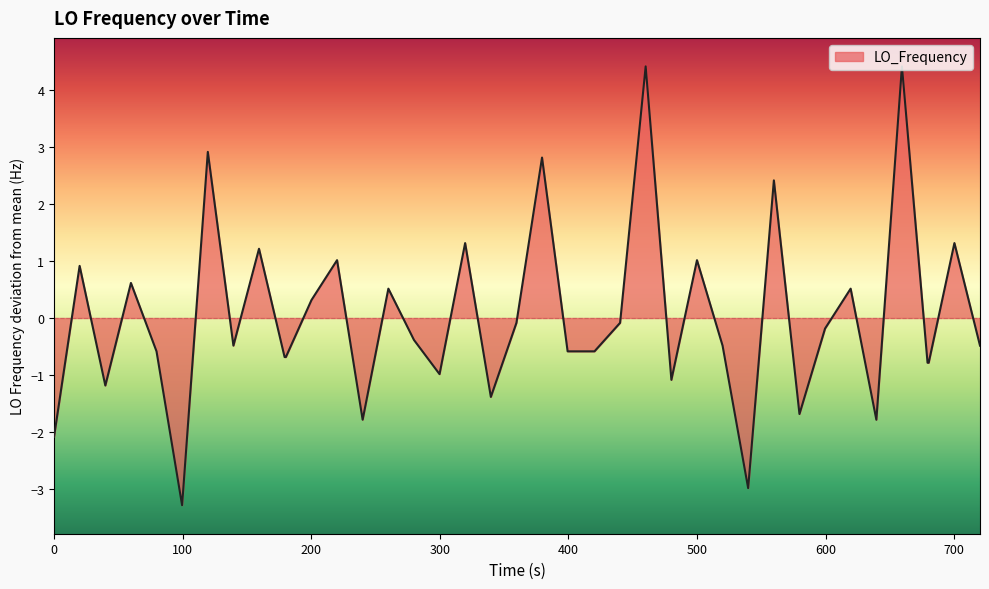

What is the minimum value shown in the chart?

-3.3